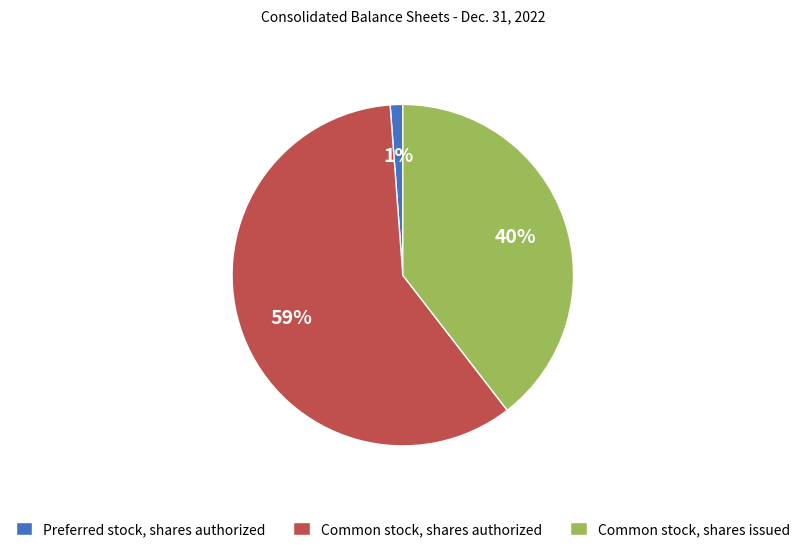

What percentage is the Common stock, shares authorized slice, to the nearest percent?

59%